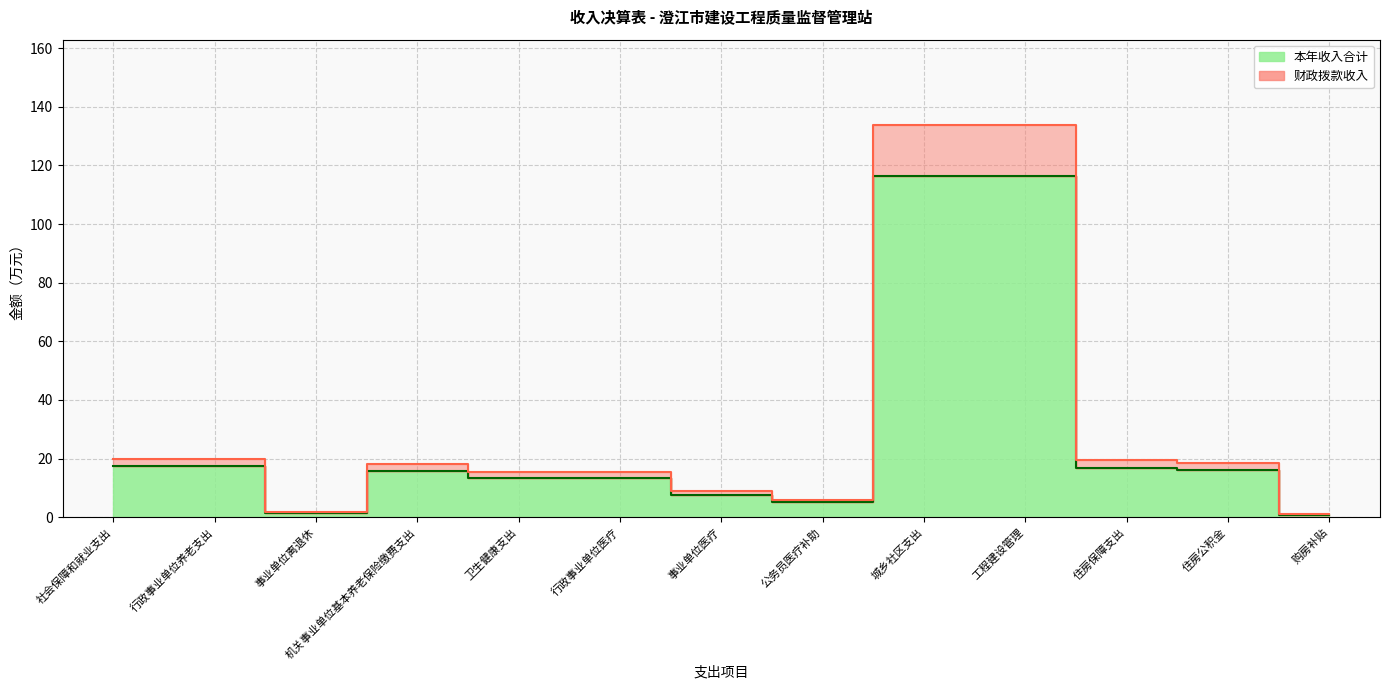

At which category is the sum across all series the highest?

城乡社区支出